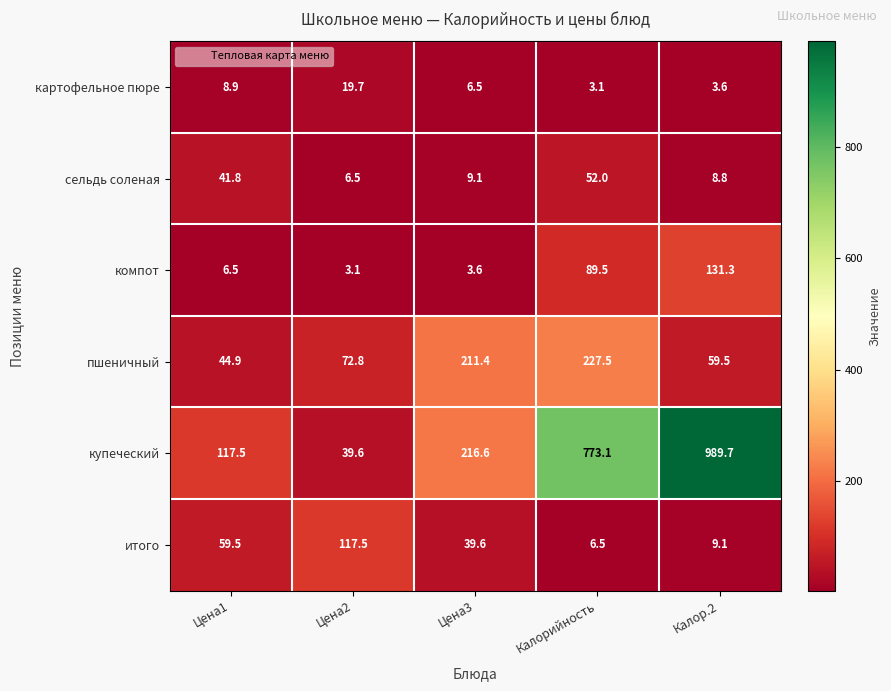

What is the sum of all пшеничный values?

616.1